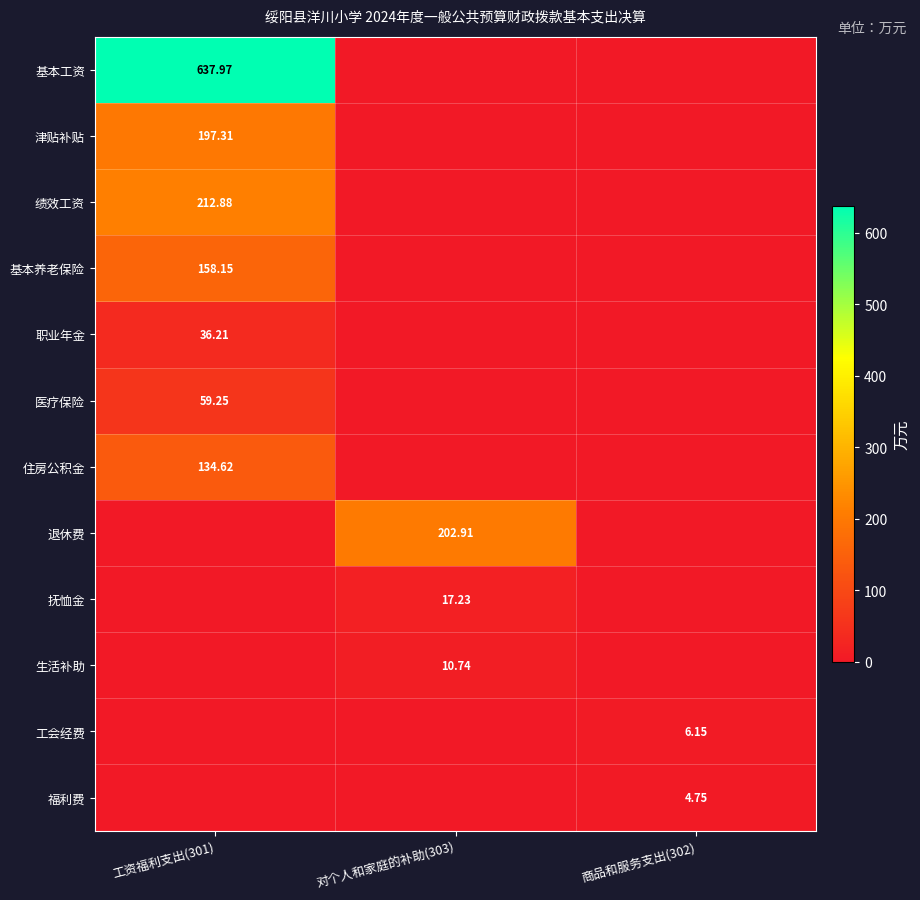

The value of 退休费 at 工资福利支出(301) is 0.0. True or false?

True